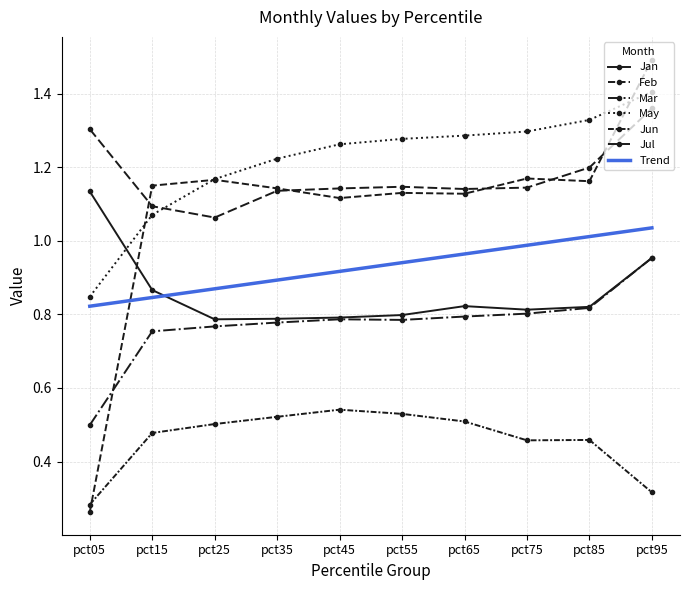

The value of Feb at pct35 is 1.1. True or false?

True